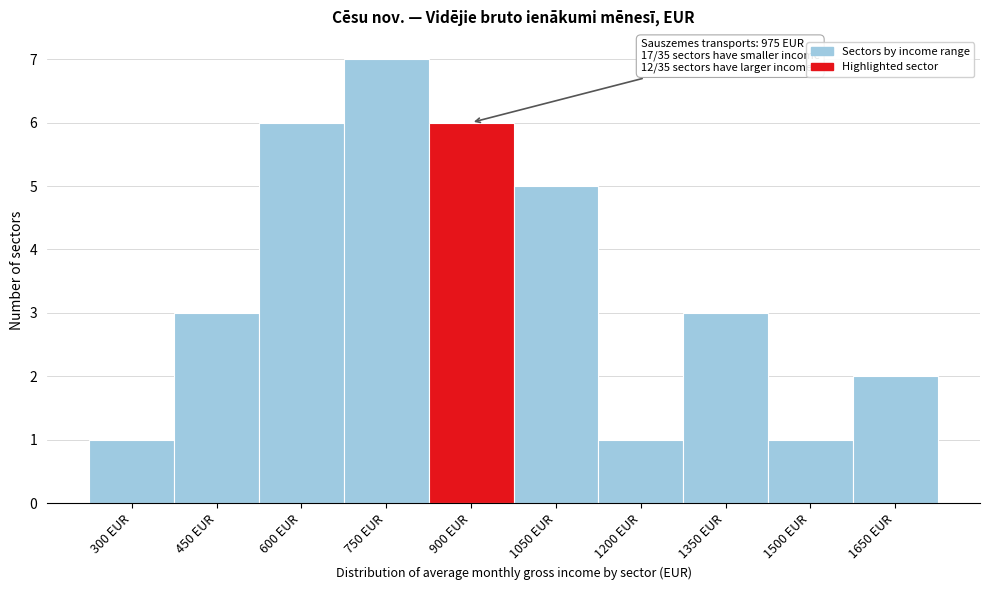

Reading left to right, list all the values displayed in this chart.

1	3	6	7	6	5	1	3	1	2